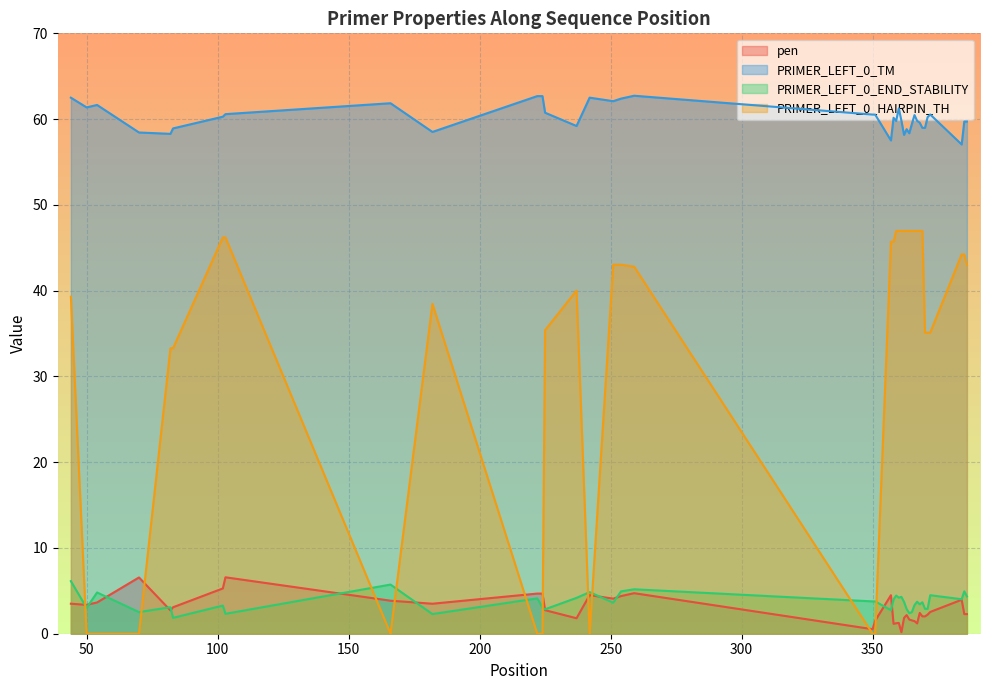

What is the difference between the second highest and minimum values in the PRIMER_LEFT_0_HAIRPIN_TH series?

47.0